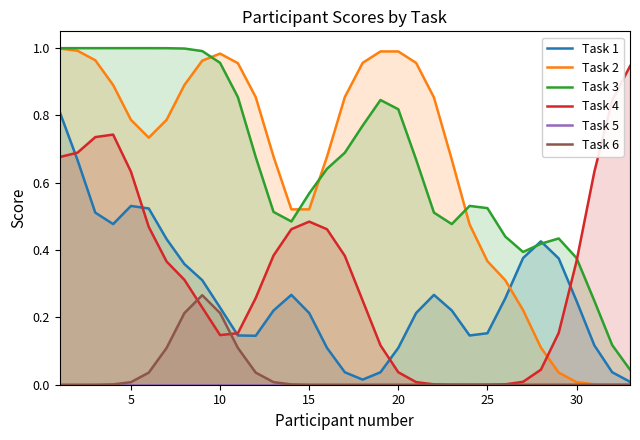

At how many categories does at least one series exceed 0?

33